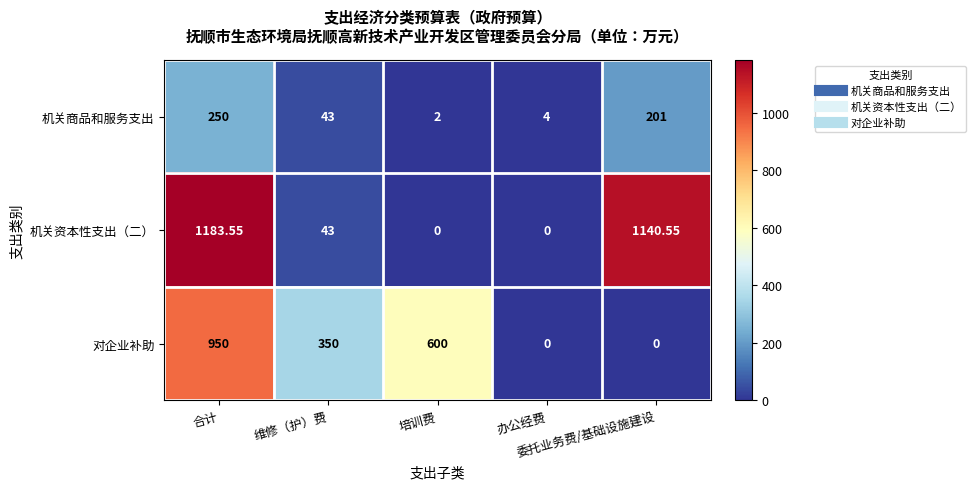

List the series in order of their overall mean, lowest first.

机关商品和服务支出, 对企业补助, 机关资本性支出（二）